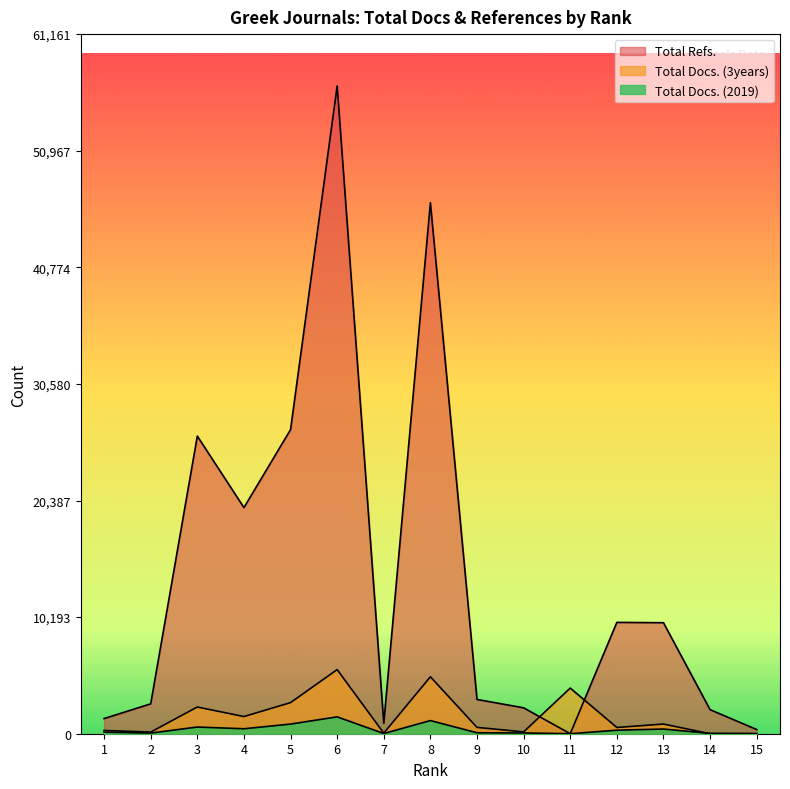

Which series changed the most between 6 and 8?

Total Refs.